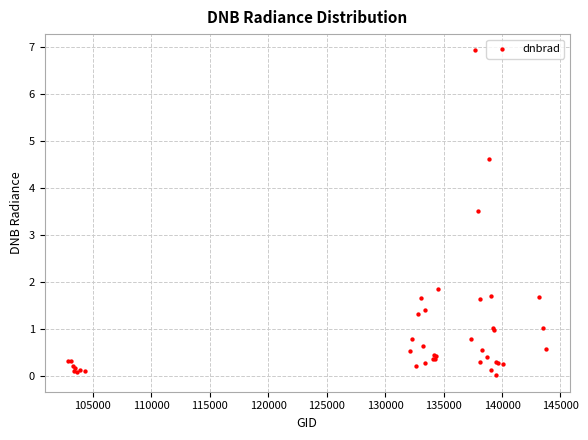

What Y value in the scatter plot is closest to 3?

3.5